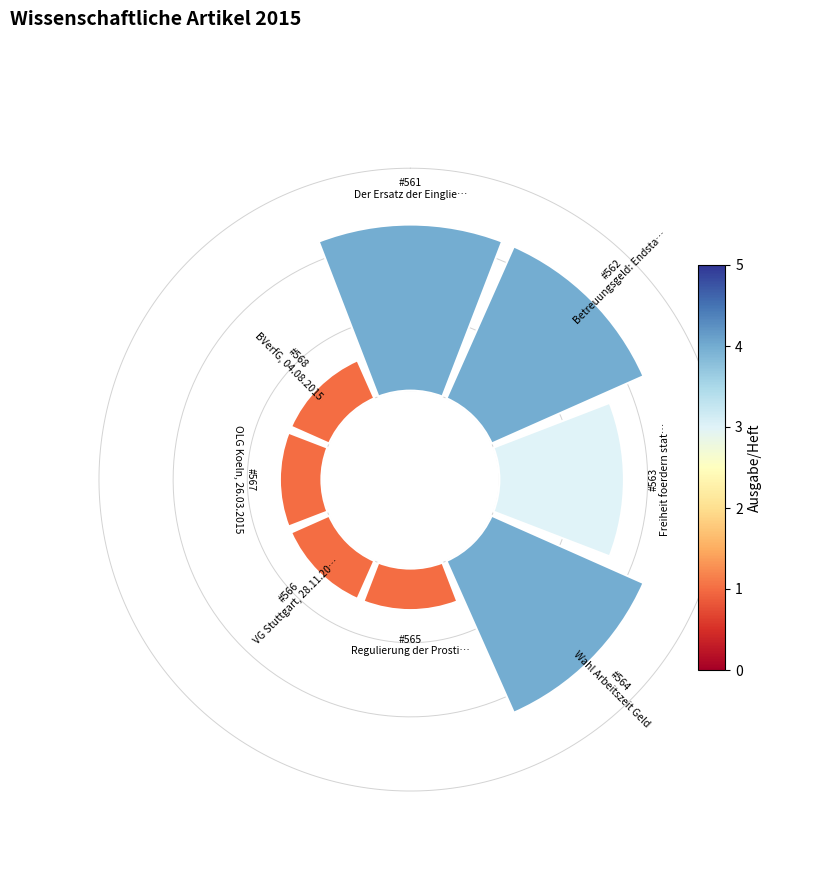

How many slices are in this pie chart?

8